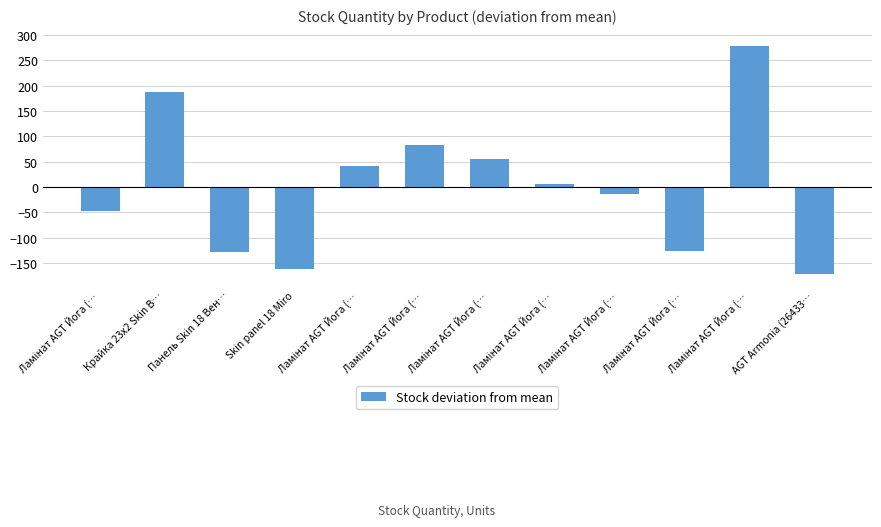

Count the number of data series in this chart.

1